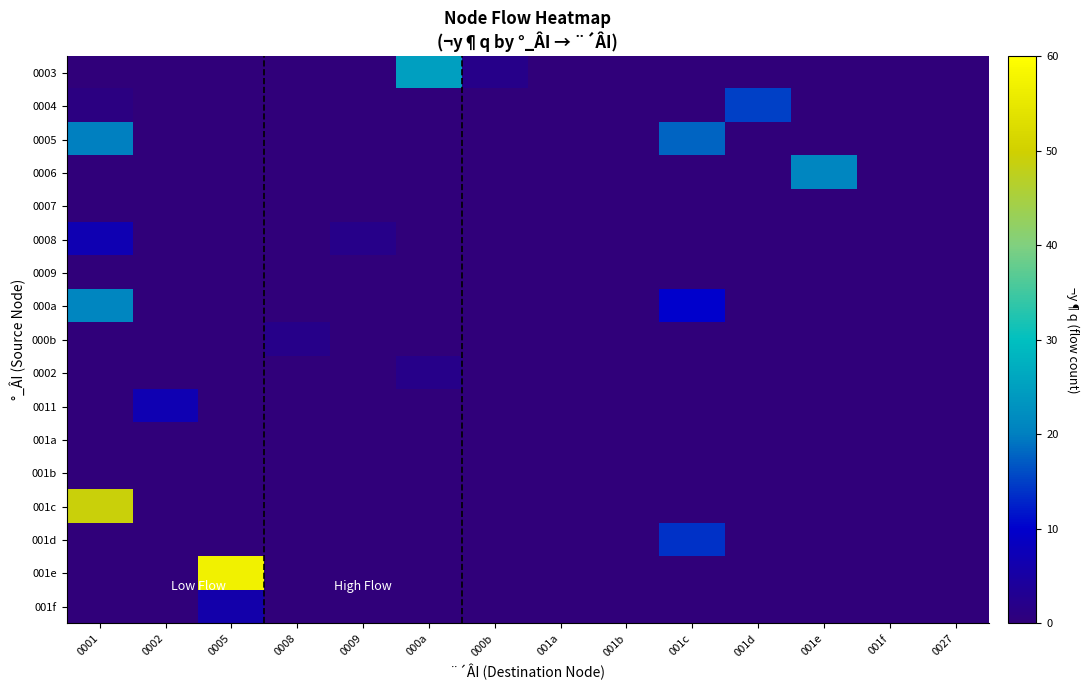

Which category has the lowest value across all series?

0001